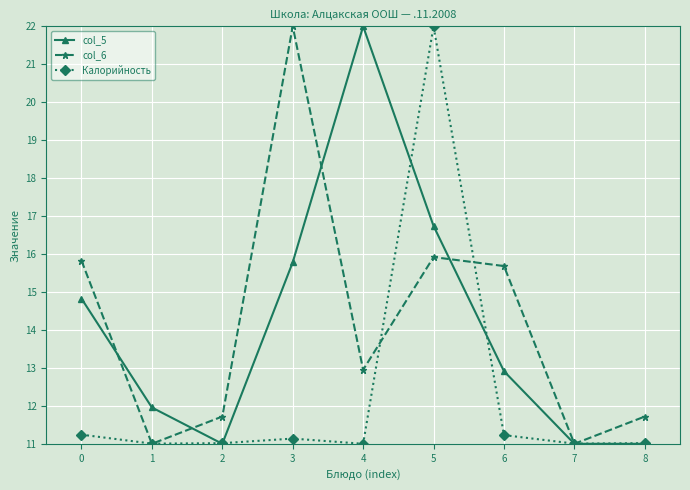

How many series are shown in this chart?

3